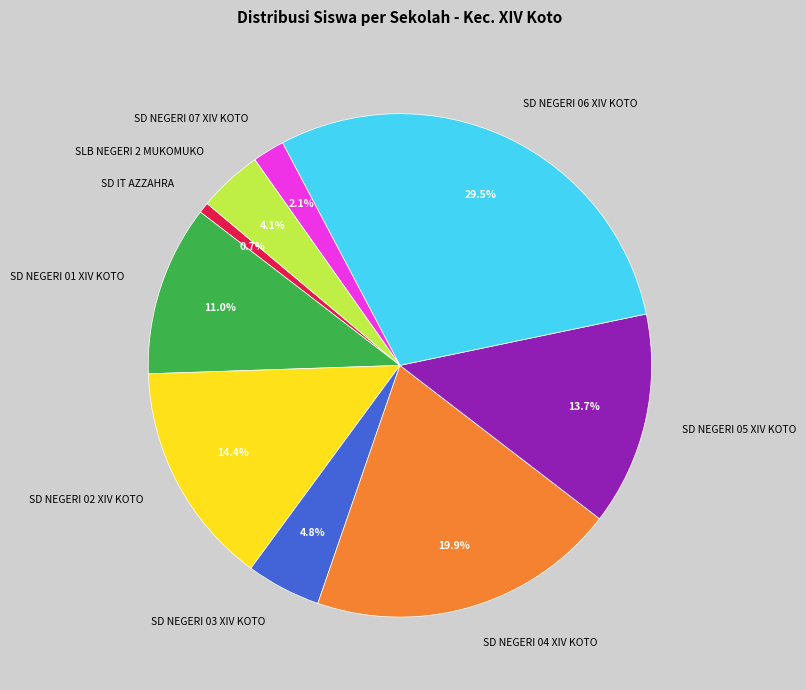

What portion of the pie excludes SD IT AZZAHRA?

99.3%